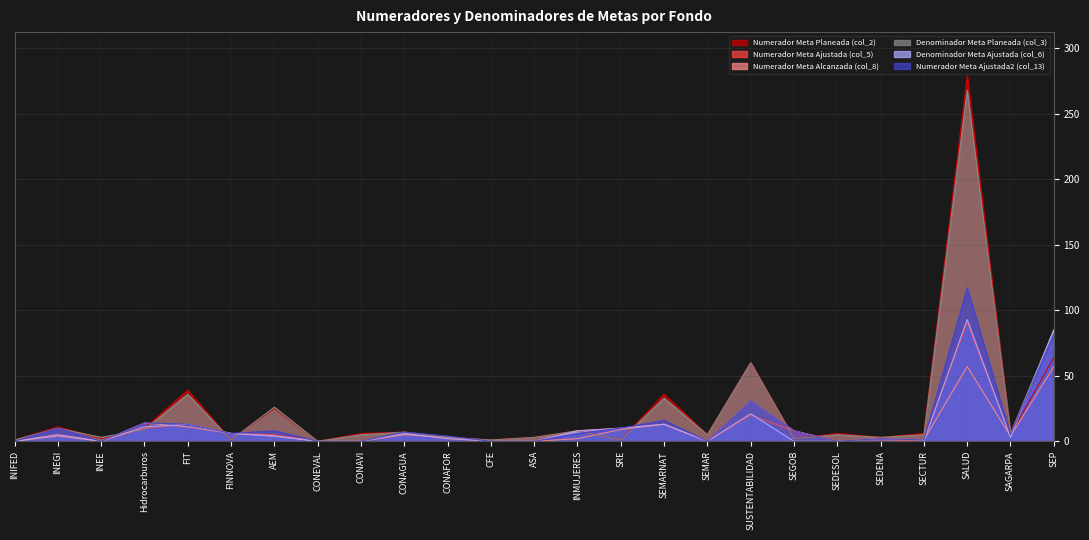

Between CONAFOR and SEGOB, which series saw the biggest shift?

Numerador Meta Ajustada (col_5)